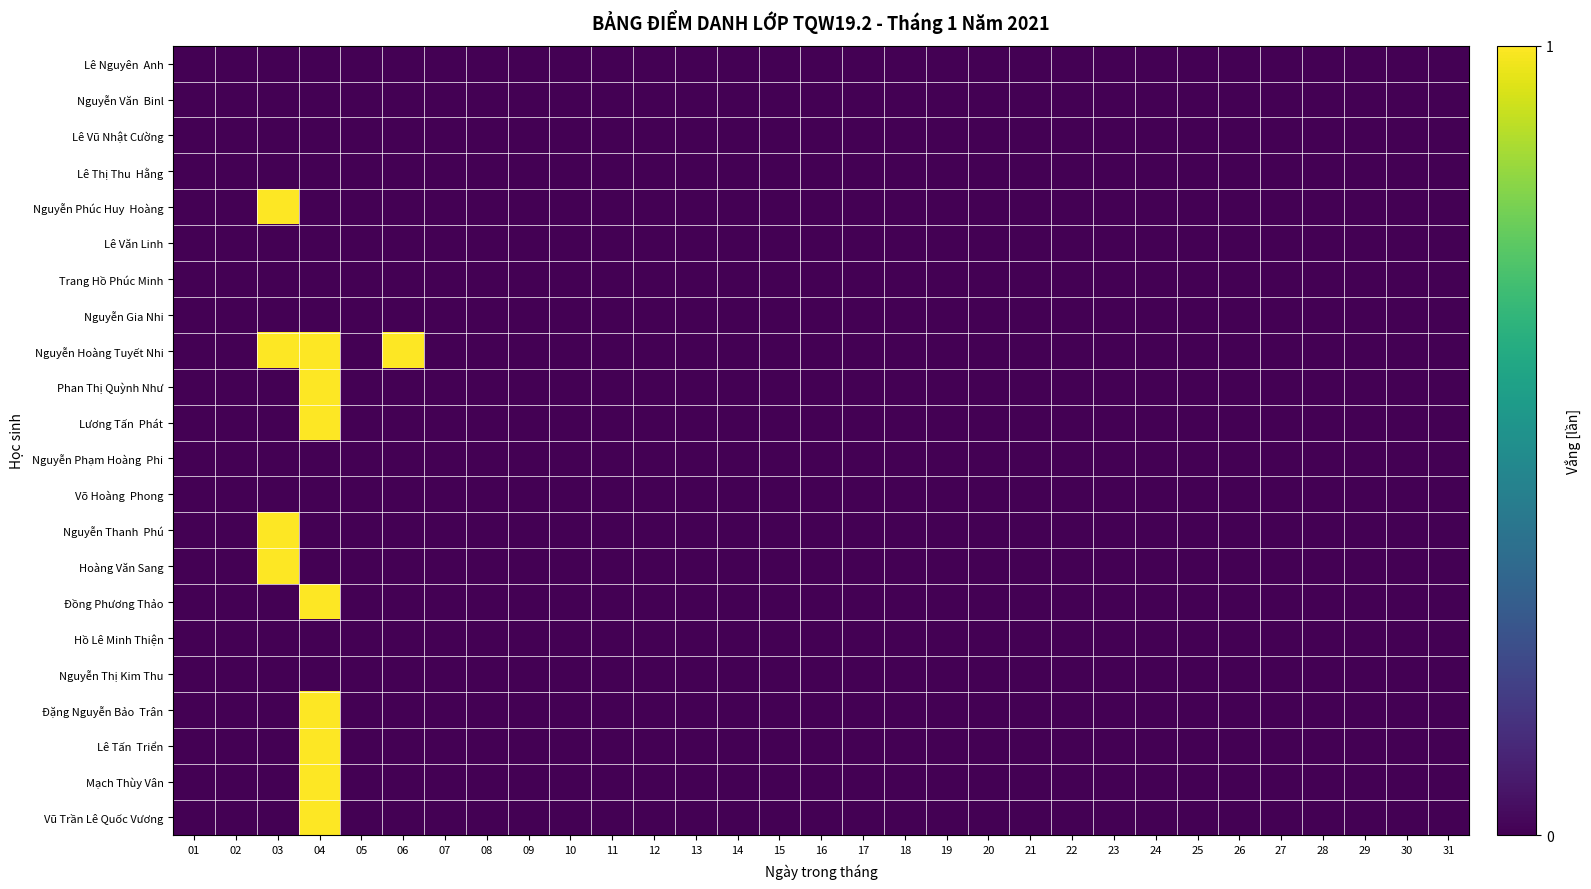

At how many categories does at least one series exceed 0?

3